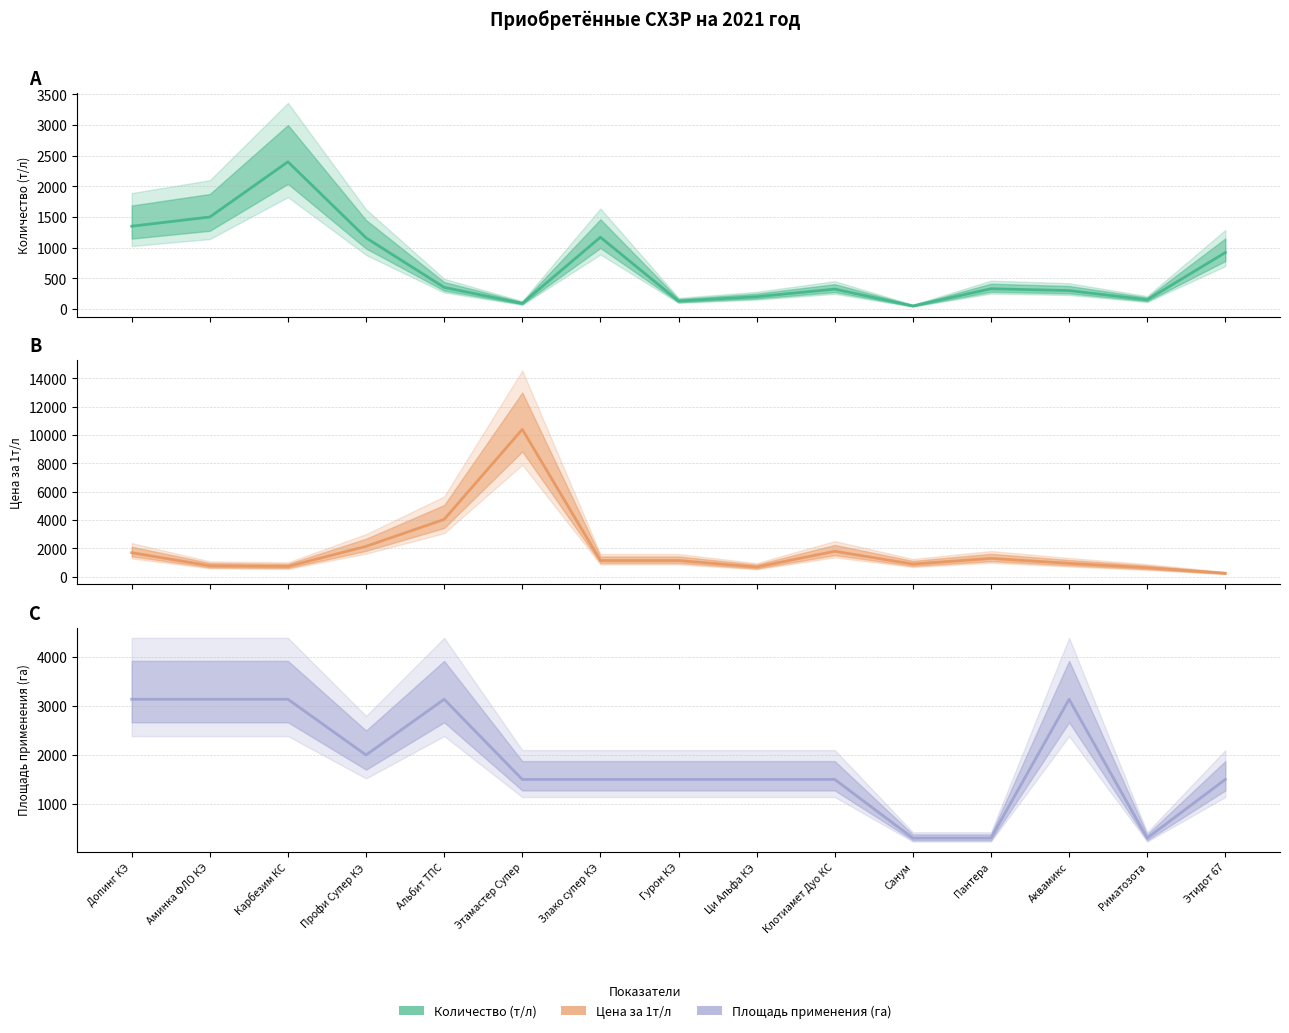

Which series has the widest spread of values?

Цена за 1т/л